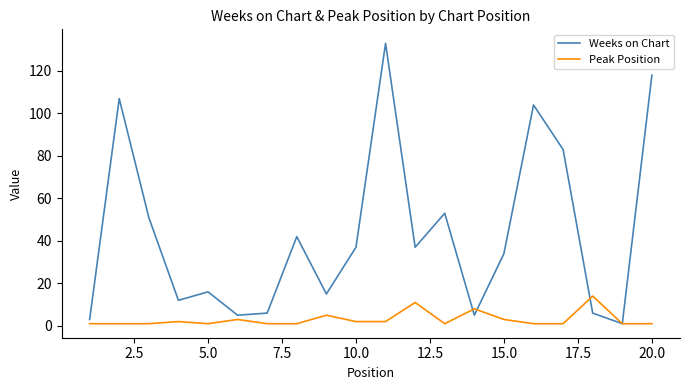

Which series has the widest spread of values?

Weeks on Chart